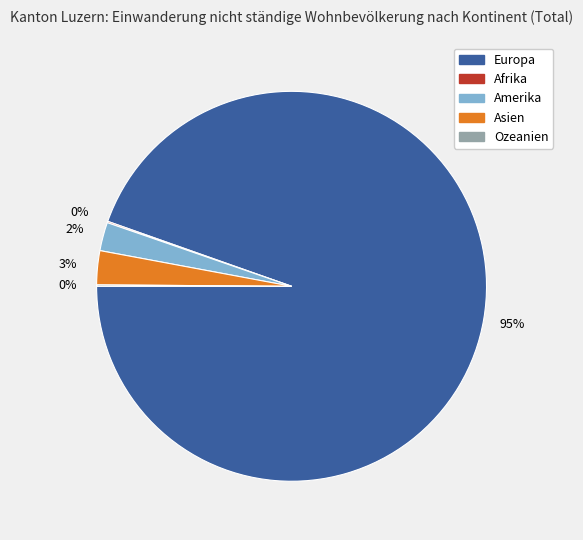

Which slice represents more than half of the pie?

Europa